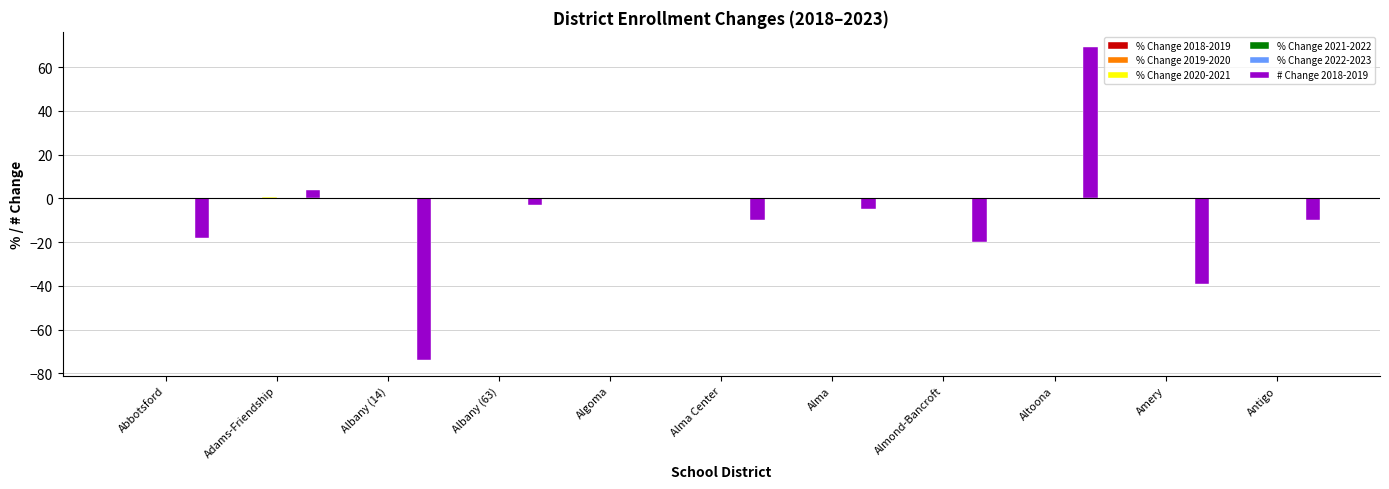

At which category is the sum across all series the highest?

Altoona